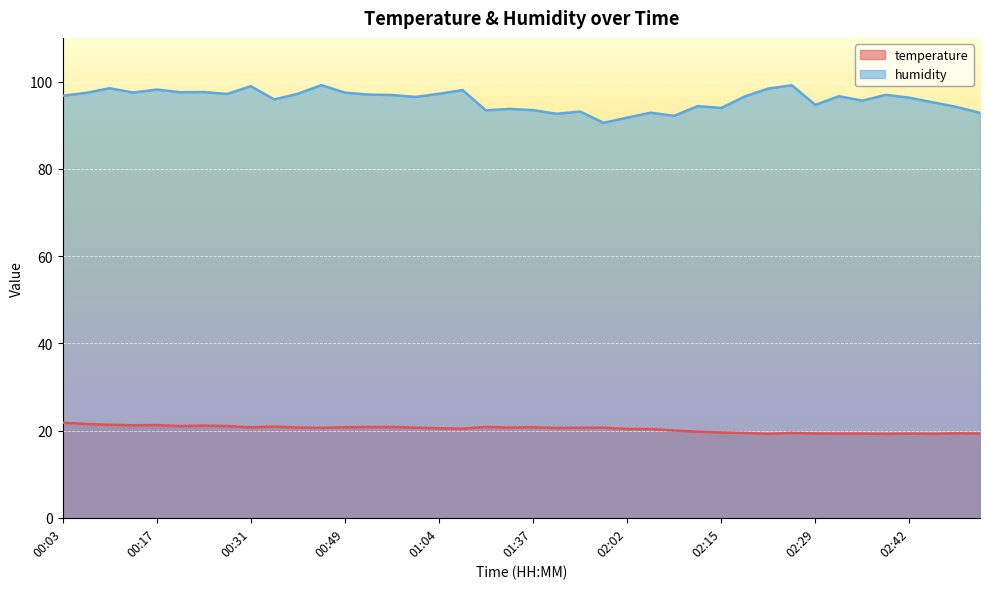

Where does the temperature series first go above 20?

00:03